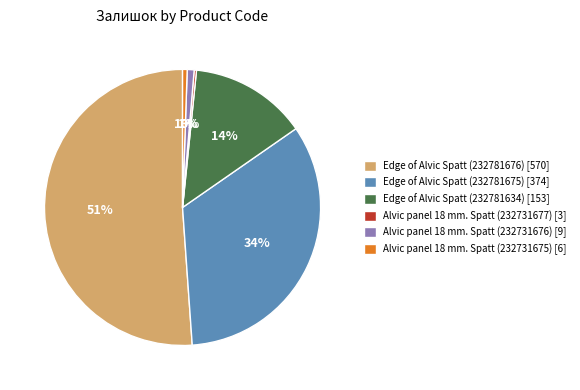

To the nearest percent, what portion does Edge of Alvic Spatt (232781675) [374] represent?

34%